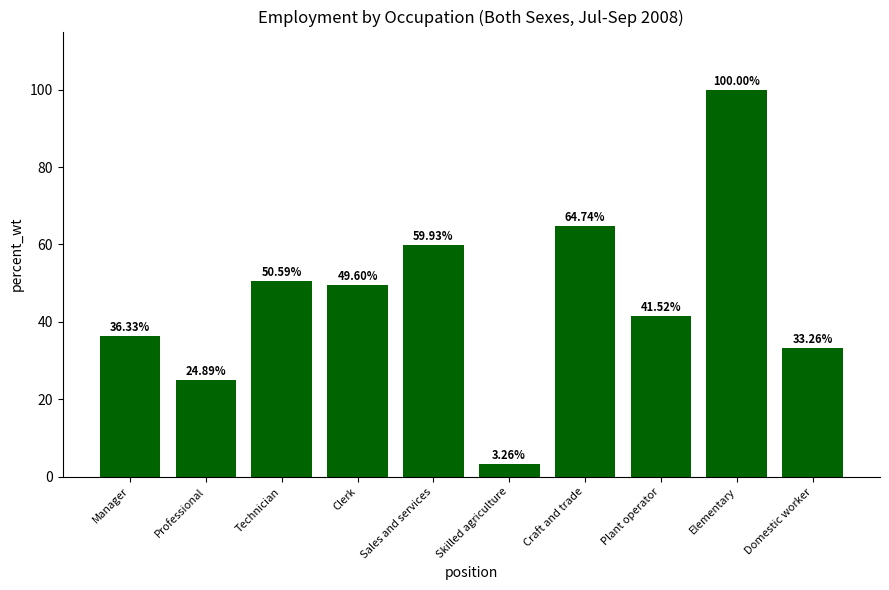

Rank the categories by value from highest to lowest.

Elementary, Craft and trade, Sales and services, Technician, Clerk, Plant operator, Manager, Domestic worker, Professional, Skilled agriculture